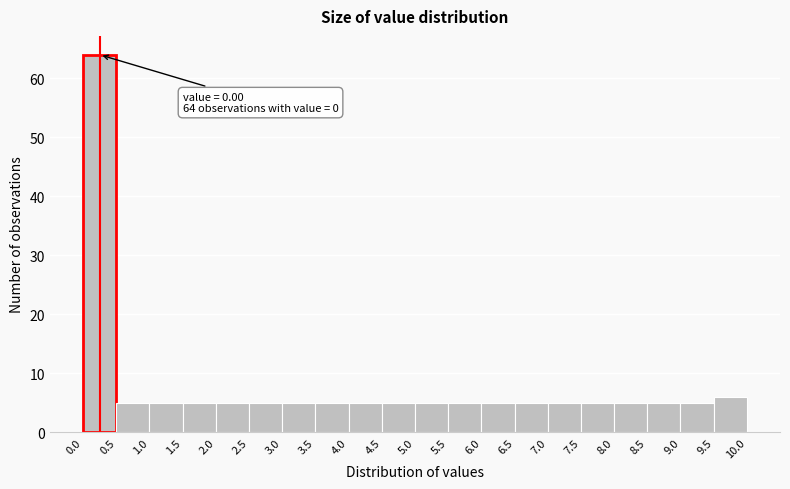

Over which range of the x-axis is the bar tallest?

0.0 to 0.5